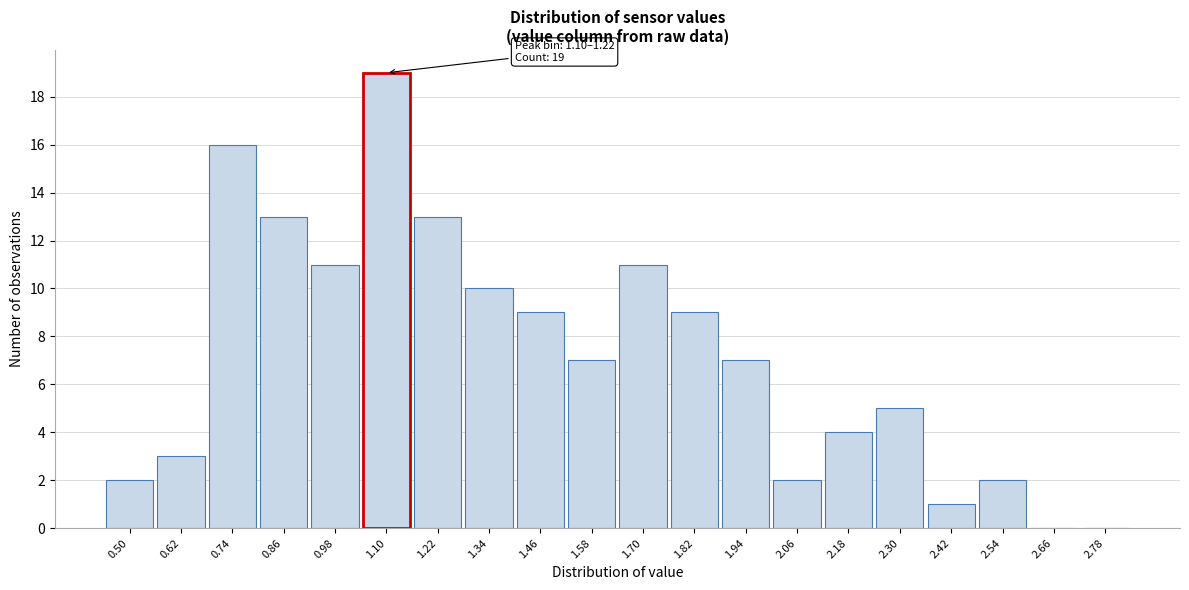

Reading left to right, list all the values displayed in this chart.

0.50=2	0.62=3	0.74=16	0.86=13	0.98=11	1.10=19	1.22=13	1.34=10	1.46=9	1.58=7	1.70=11	1.82=9	1.94=7	2.06=2	2.18=4	2.30=5	2.42=1	2.54=2	2.66=0	2.78=0